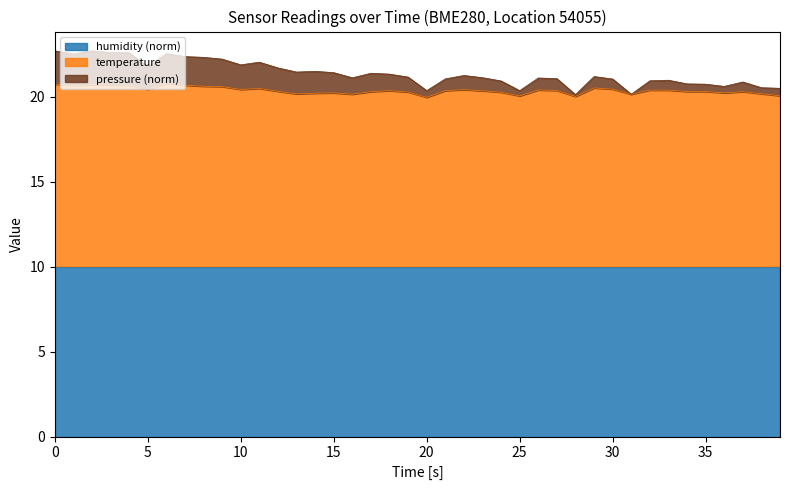

What is the lowest value of the humidity (norm) series?

10.0